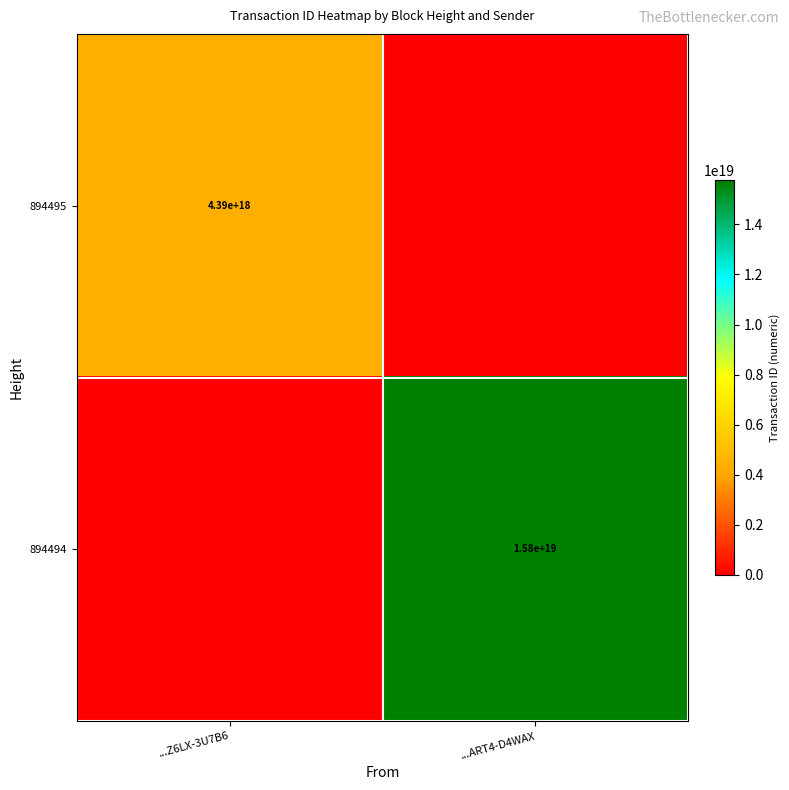

True or false: 894494 has a value of 15800000000000000000 at ...ART4-D4WAX.

True